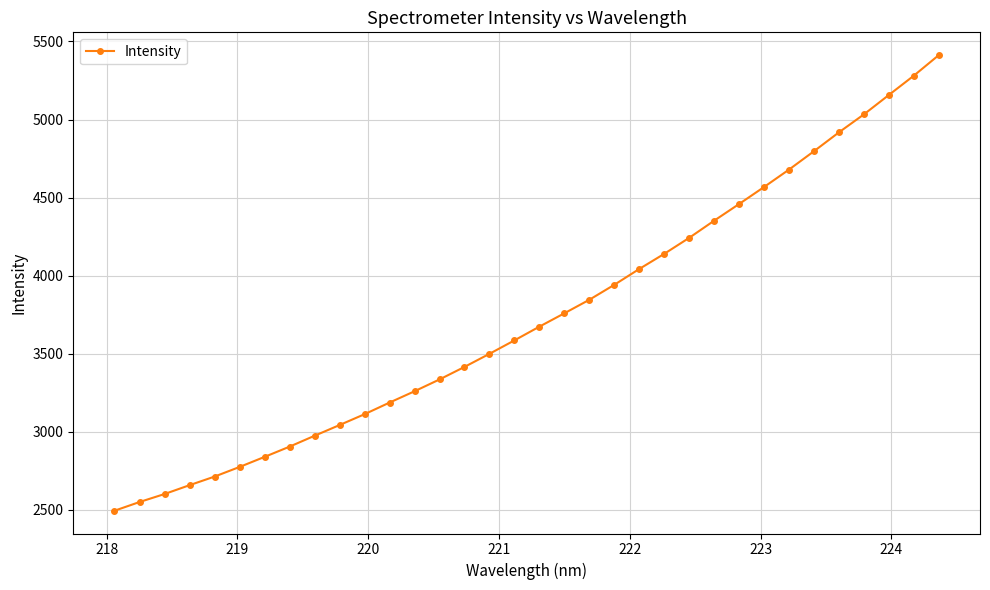

What is the value of the 14th point from the left?

3335.4